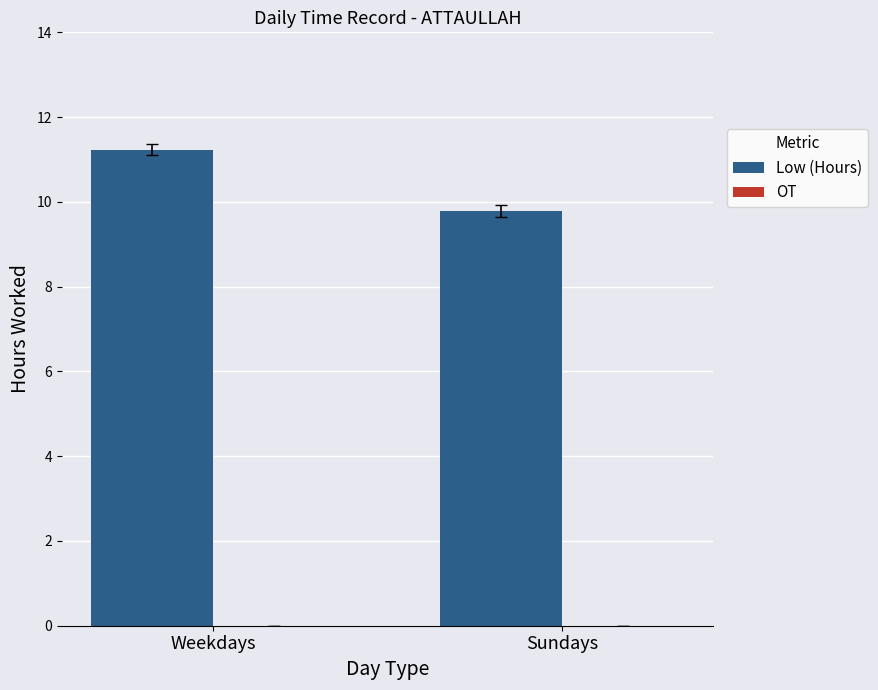

Which has a higher value, Weekdays or Sundays?

Weekdays